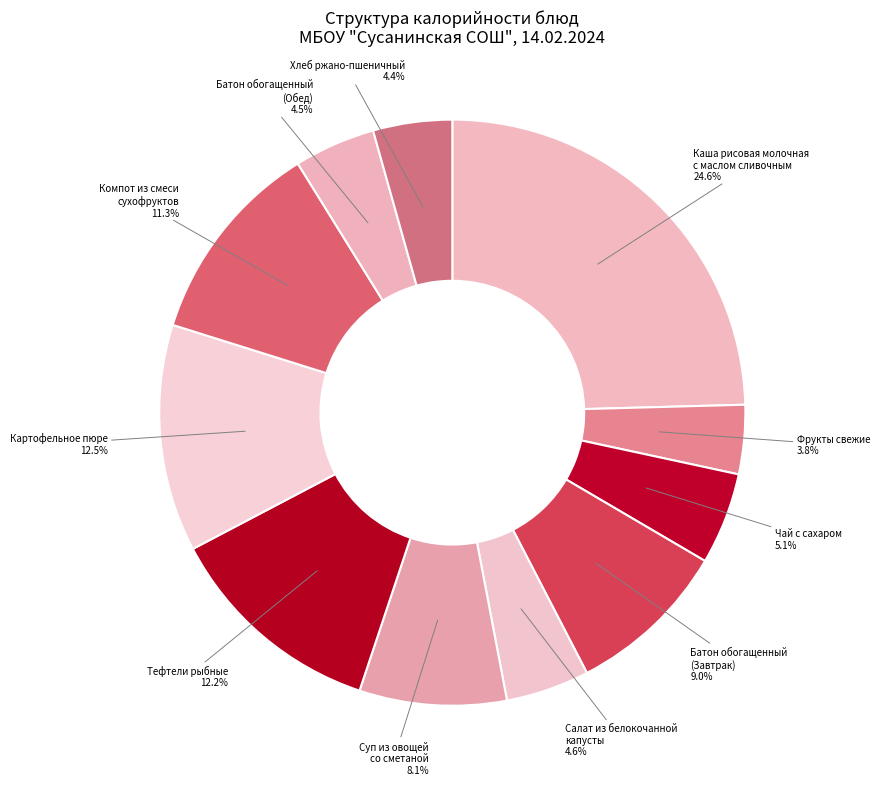

Which category has the biggest portion of the pie?

КАША РИСОВАЯ МОЛОЧНАЯ С МАСЛОМ СЛИВОЧНЫМ